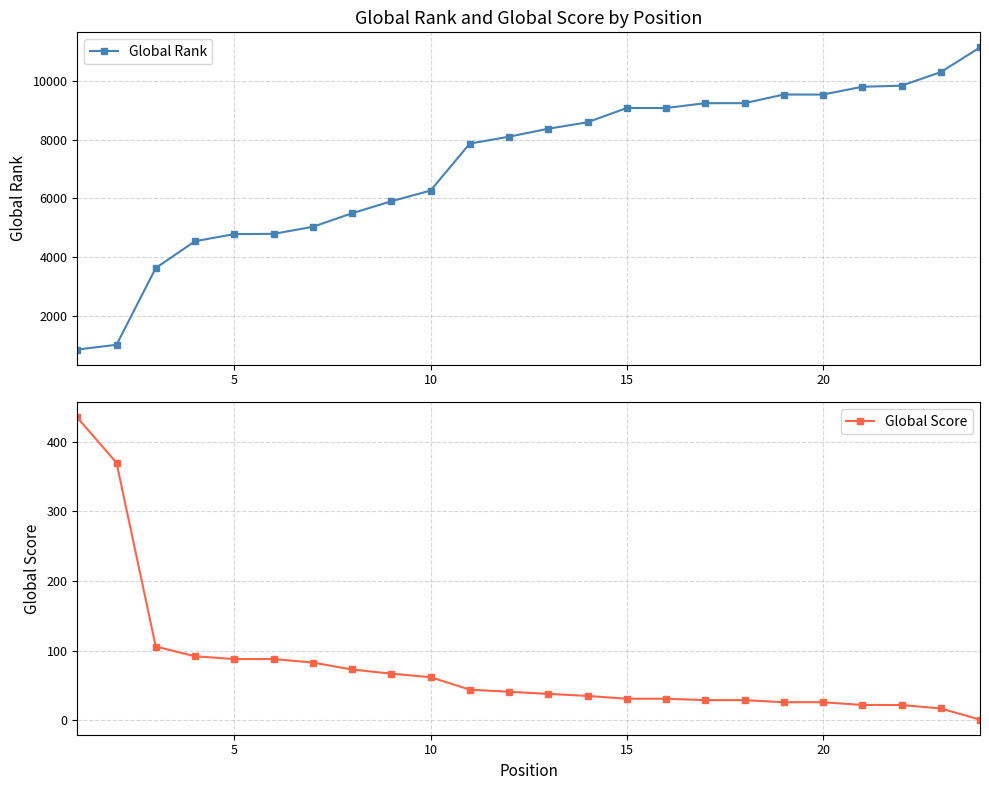

What is the maximum value for Global Score?

435